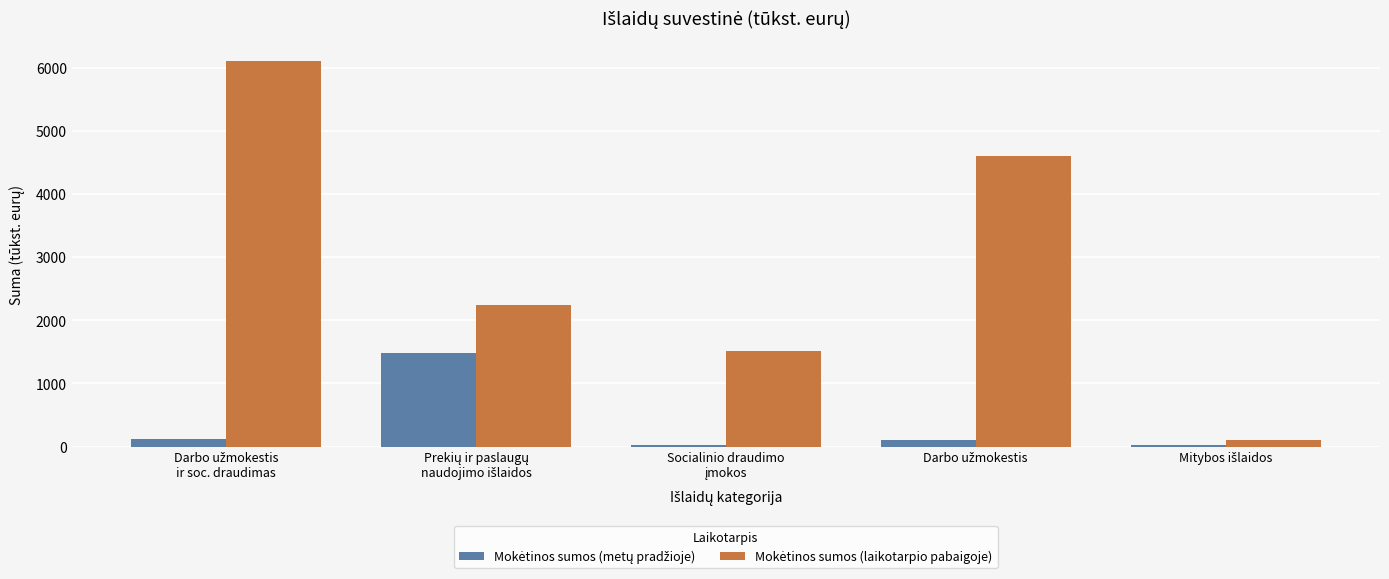

What is the maximum value shown in the chart?

6113.1